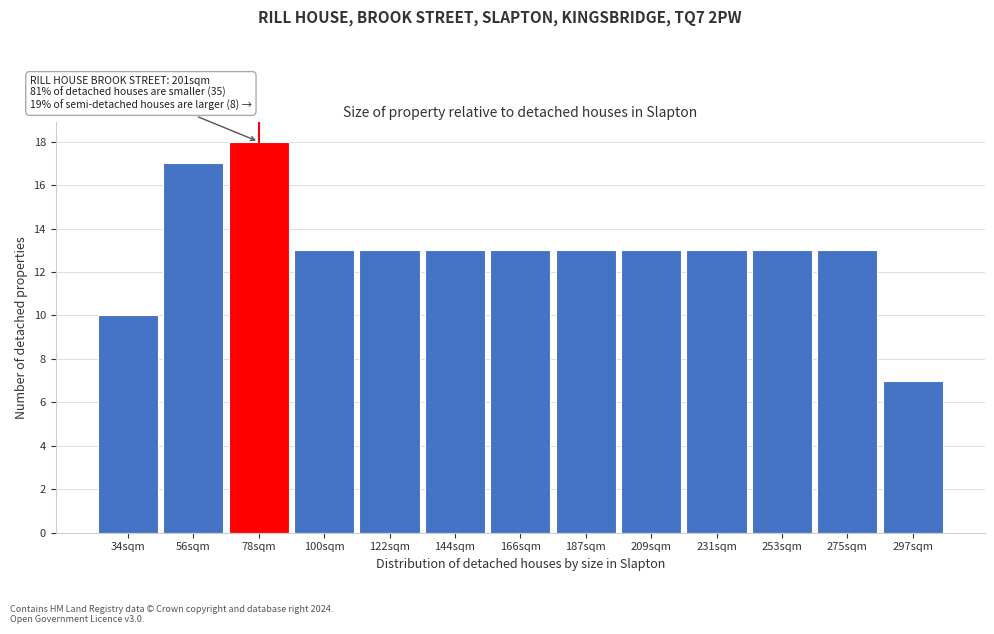

Reading left to right, transcribe all the data shown in this chart.

34sqm=10	56sqm=17	78sqm=18	100sqm=13	122sqm=13	144sqm=13	166sqm=13	187sqm=13	209sqm=13	231sqm=13	253sqm=13	275sqm=13	297sqm=7